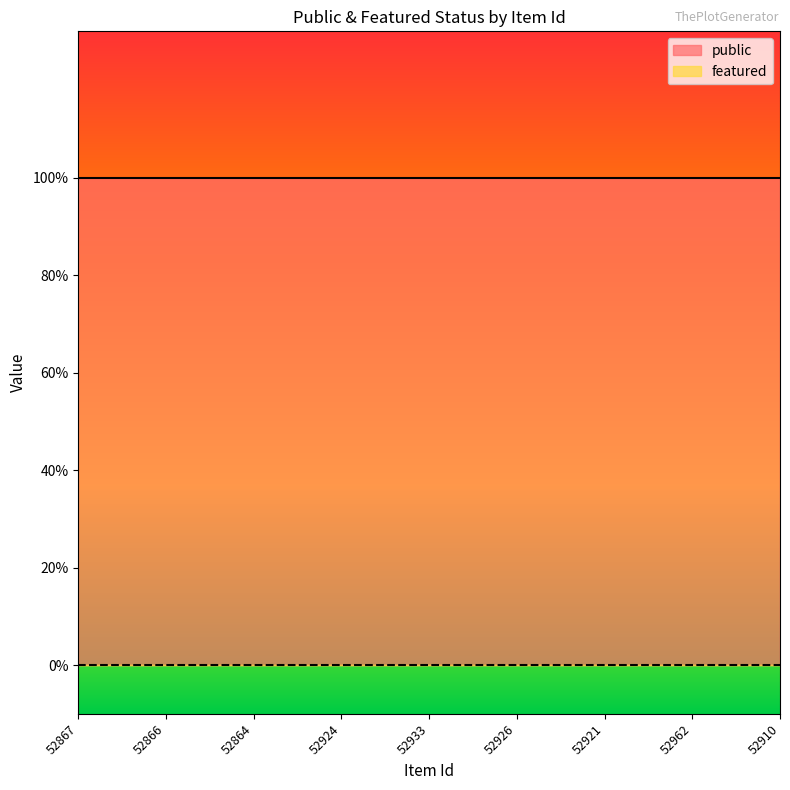

Is this an area chart (filled region under the line)?

No